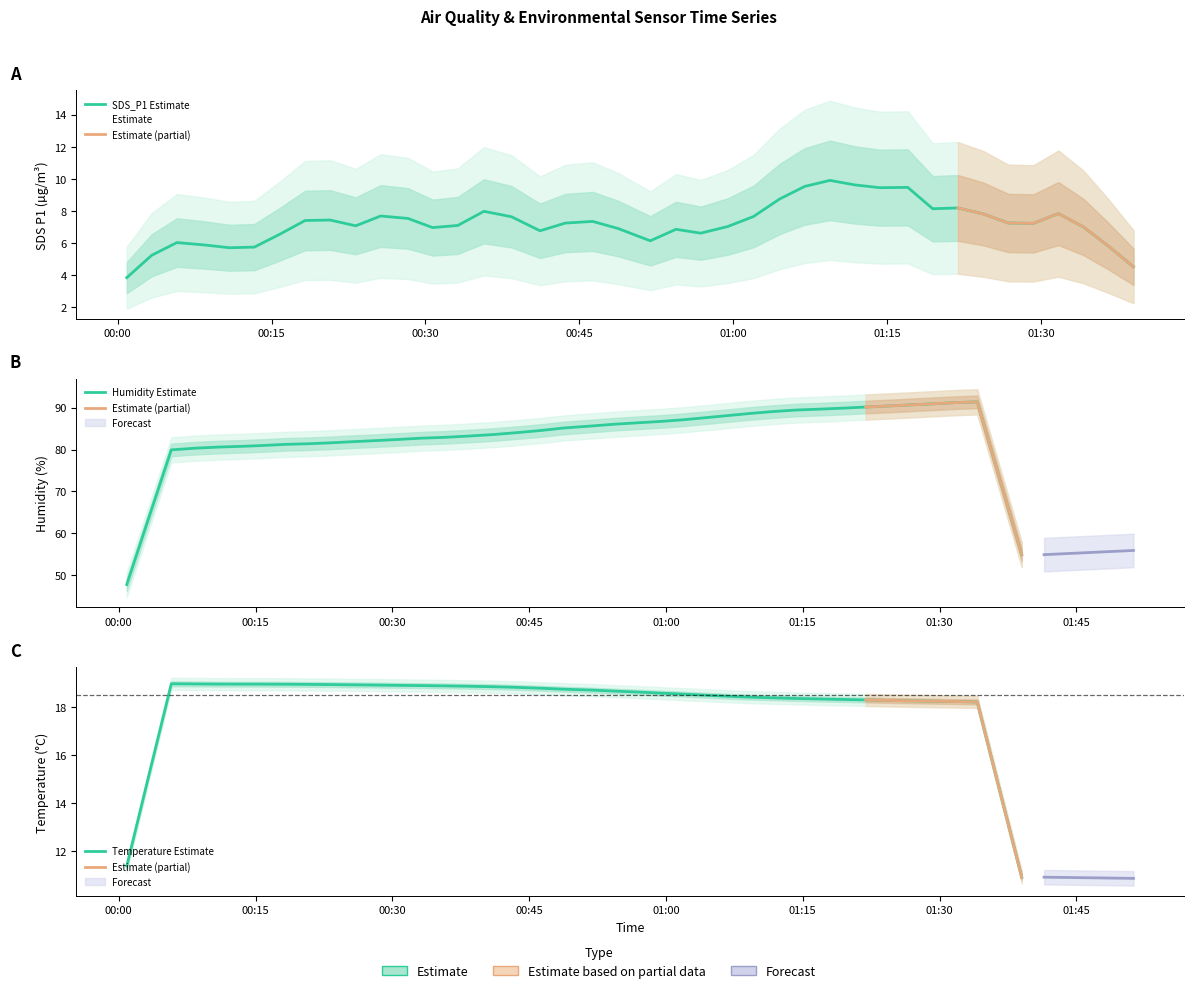

What is the sum of all SDS_P1 values?

297.1